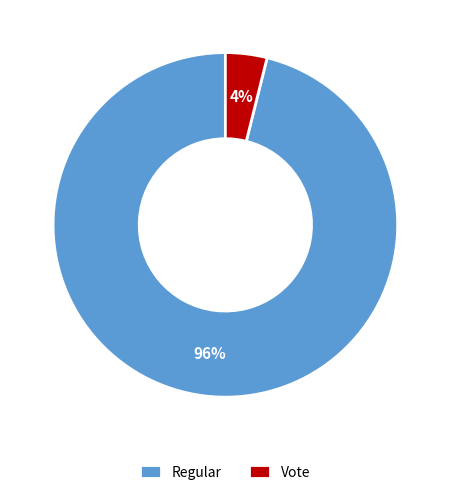

To the nearest percent, what portion does Regular represent?

96%